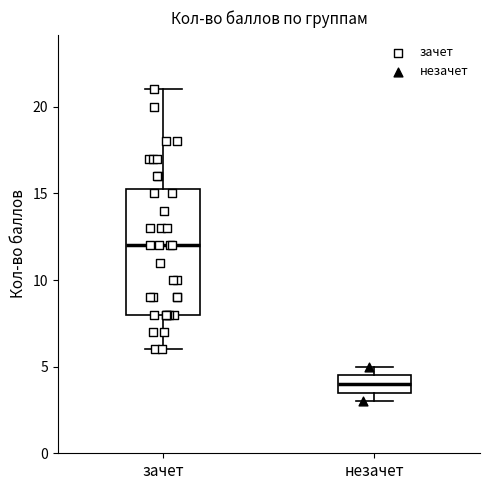

Where is the upper edge of the box for зачет on the y-axis? The values are not printed on the chart, so give them approximately, as read against the axis.

15.5